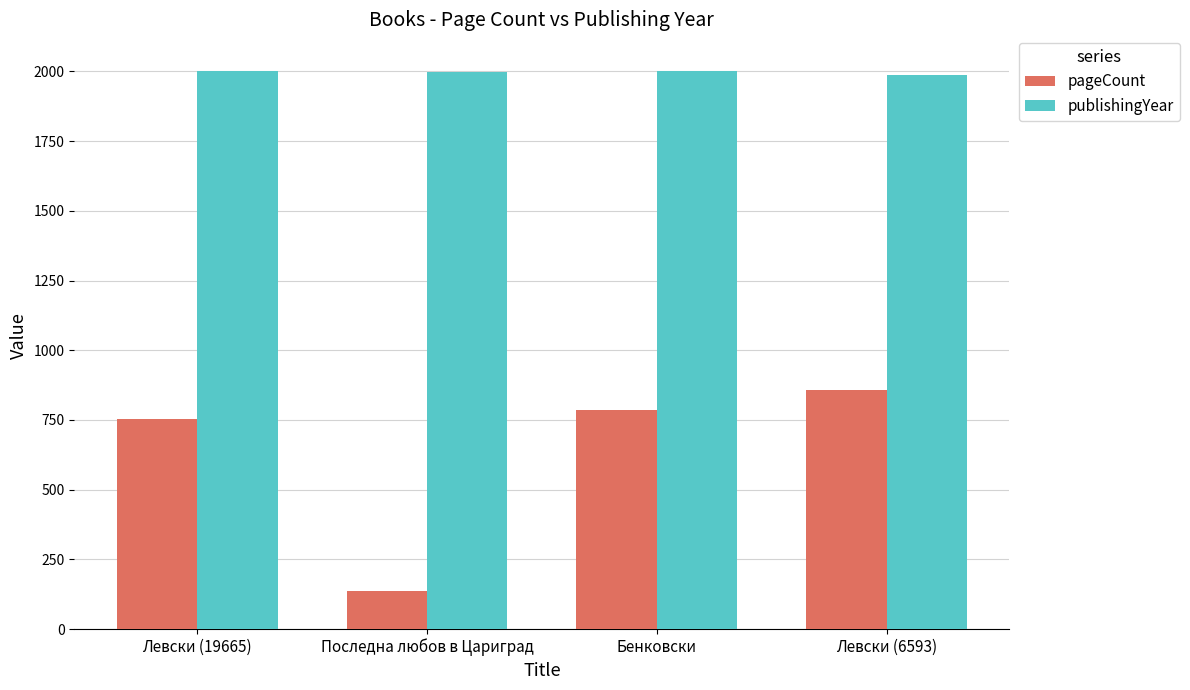

What is the approximate value of publishingYear at Последна любов в Цариград, to the nearest 5?

2000